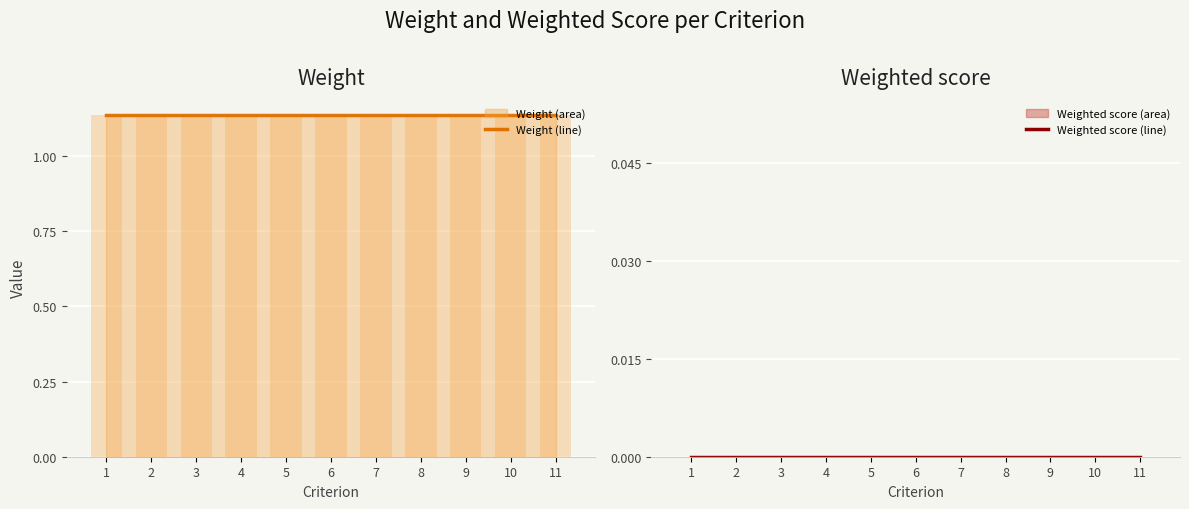

What is the difference between the highest and lowest values at 2?

1.1